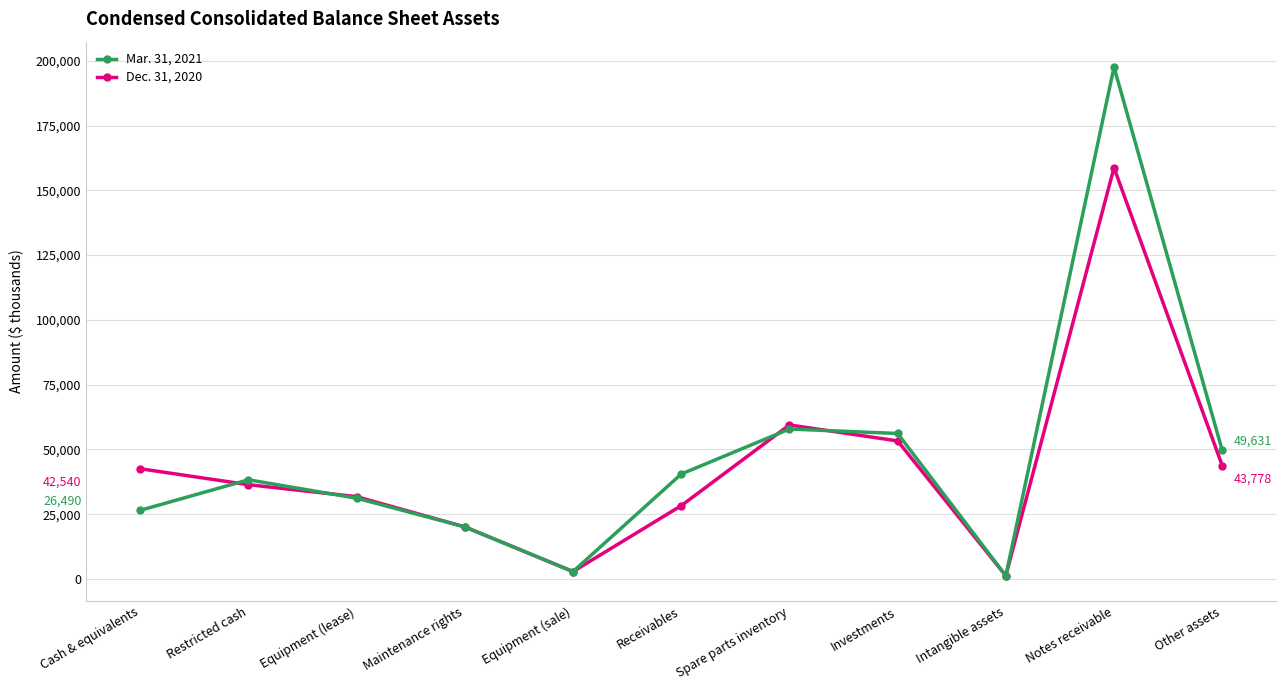

Reading left to right, extract all data points from this chart.

Mar. 31, 2021: Cash & equivalents=26490	Restricted cash=38274	Equipment (lease)=31169	Maintenance rights=20097	Equipment (sale)=2850	Receivables=40483	Spare parts inventory=57870	Investments=56142	Intangible assets=1232	Notes receivable=197552	Other assets=49631
Dec. 31, 2020: Cash & equivalents=42540	Restricted cash=36385	Equipment (lease)=31753	Maintenance rights=20097	Equipment (sale)=2850	Receivables=28269	Spare parts inventory=59434	Investments=53275	Intangible assets=1246	Notes receivable=158708	Other assets=43778